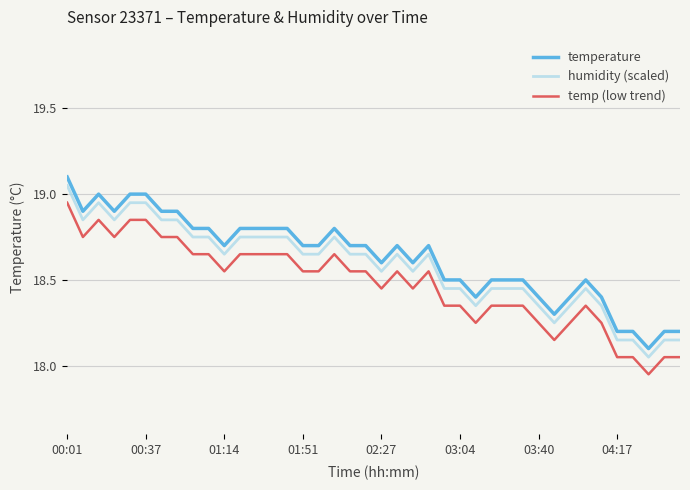

True or false: temp (low trend) and humidity (scaled) cross at least once.

False